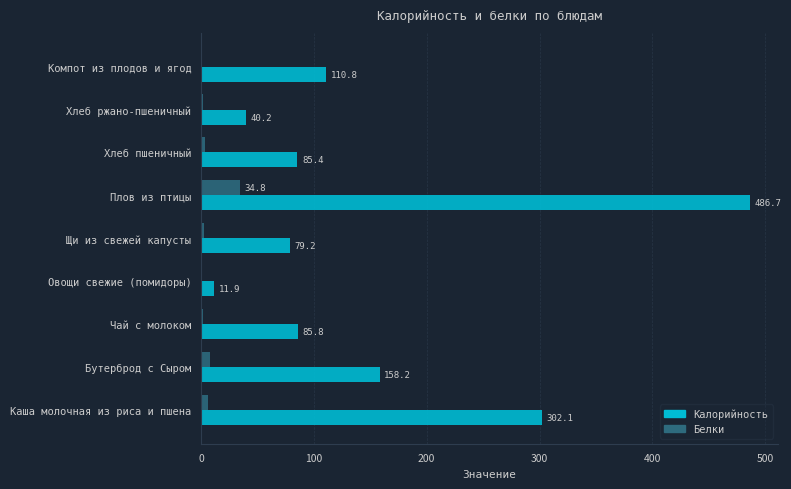

Which category has the highest value in the Калорийность series?

Плов из птицы